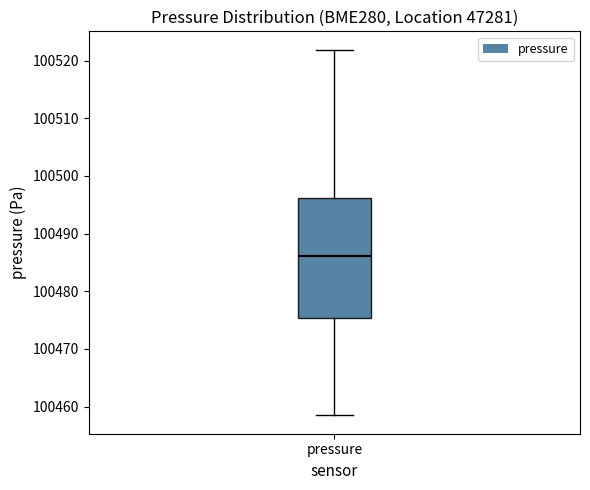

Transcribe this box plot: give where the median line is, the range the box spans, and where the two whiskers end, as read against the y-axis. The values are not printed on the chart, so give them approximately, as read against the axis.

median 100486, box 100475 to 100496, whiskers 100458 to 100522